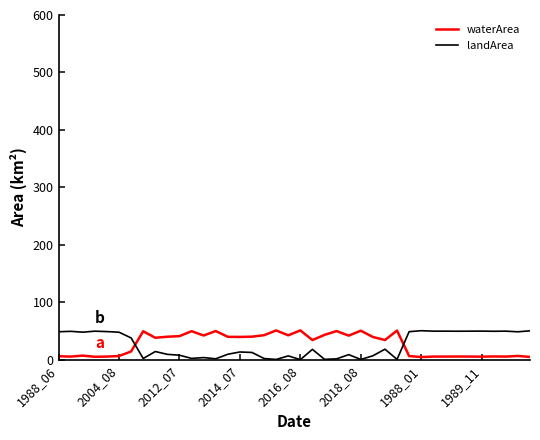

What is the difference between the maximum and minimum values in the waterArea series?

46.4